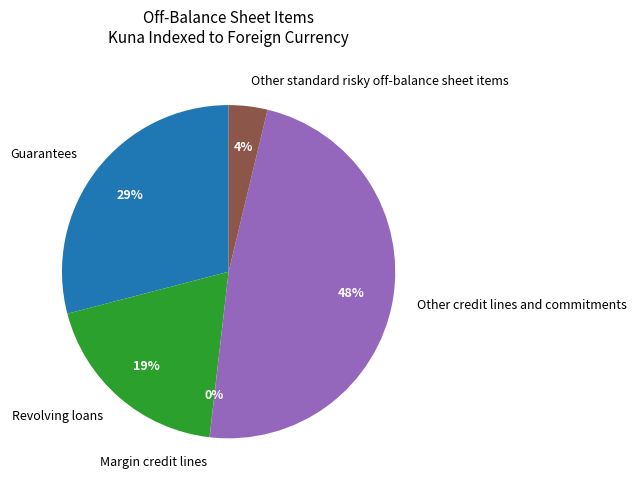

Which category has the biggest portion of the pie?

Other credit lines and commitments